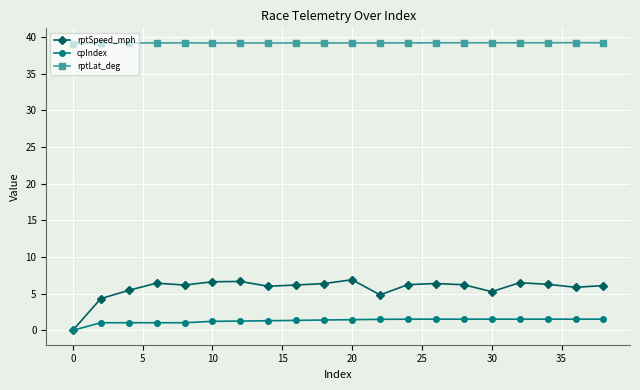

List the series in order of their peak value, lowest first.

cpIndex, rptSpeed_mph, rptLat_deg